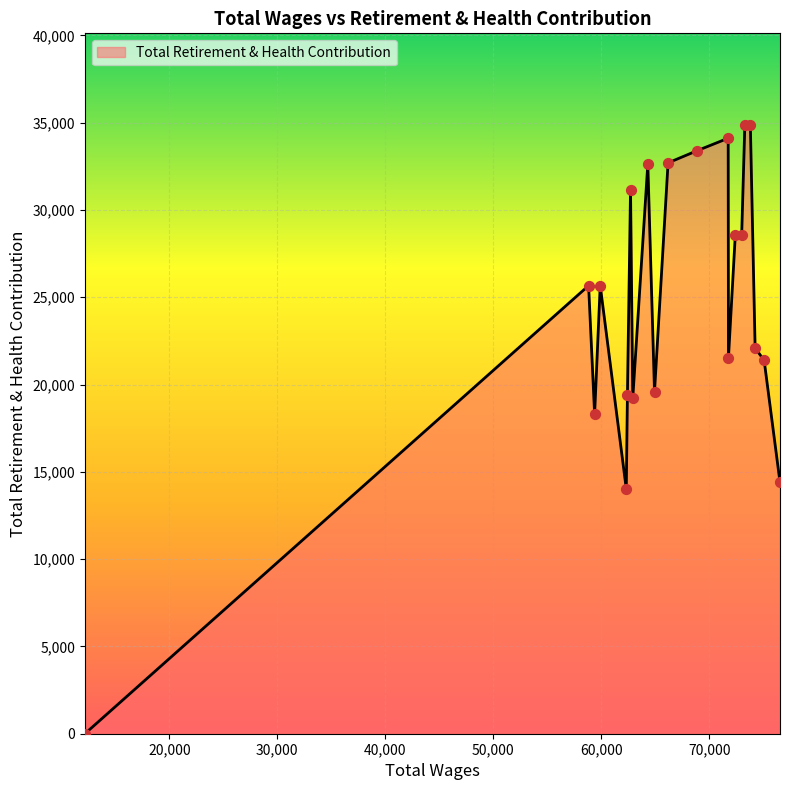

What is the difference between the maximum and minimum values?

34882